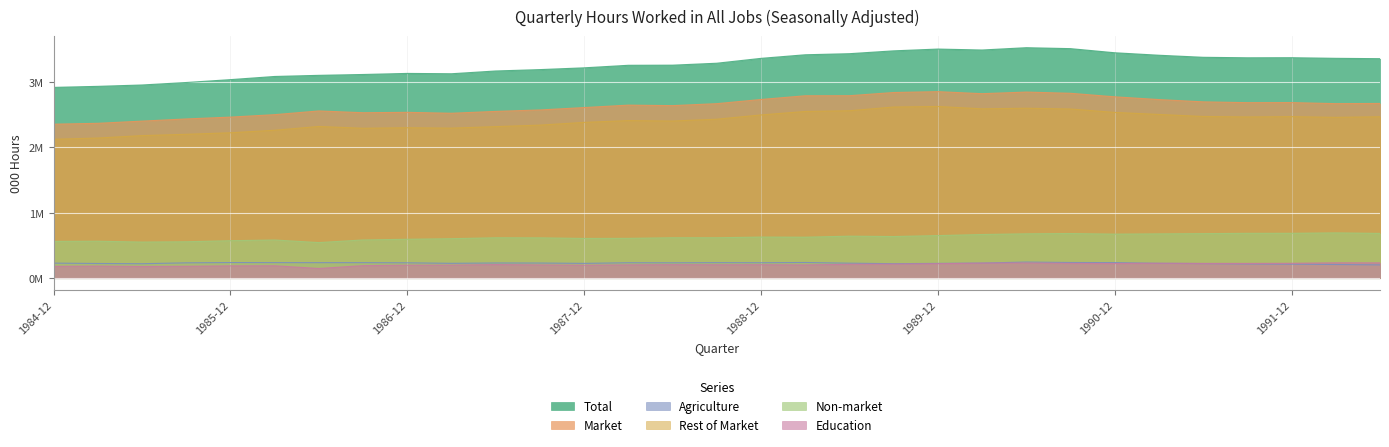

What is the difference between the highest and lowest values at 1987-06?

3.0